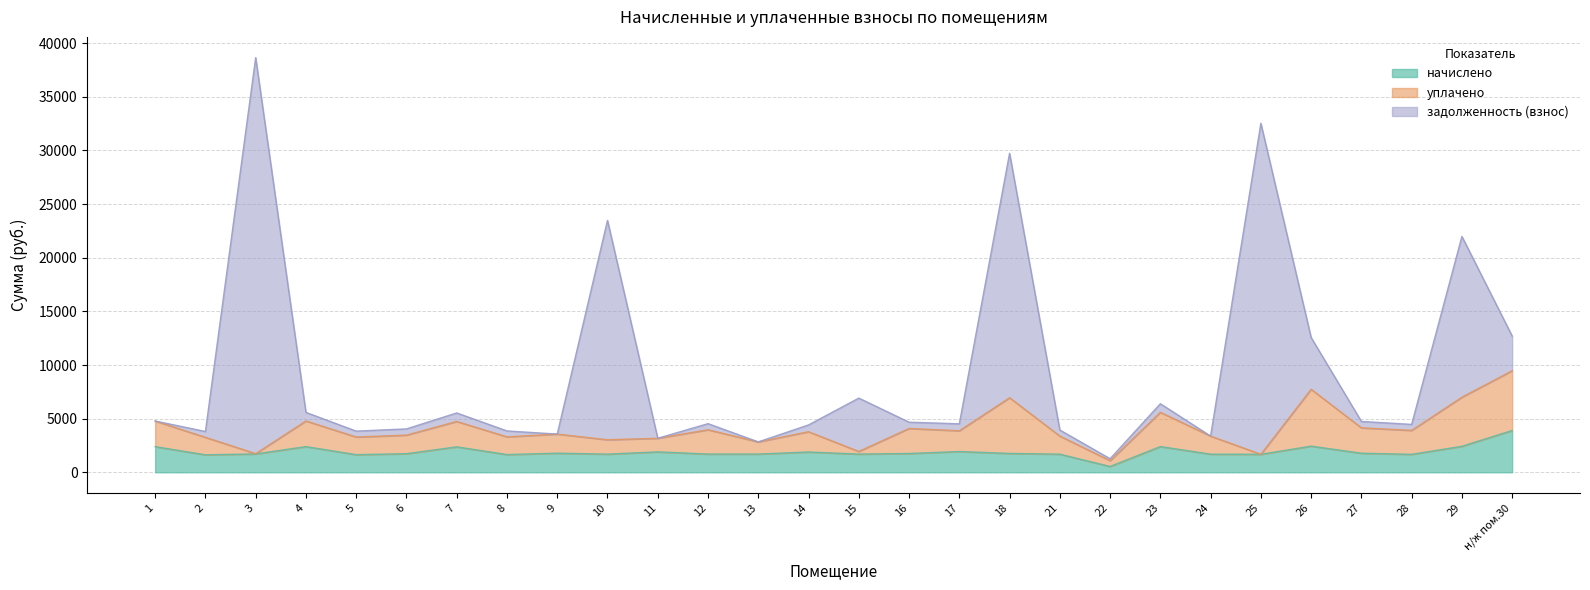

Is it true that начислено equals 1651.8 at 8?

True